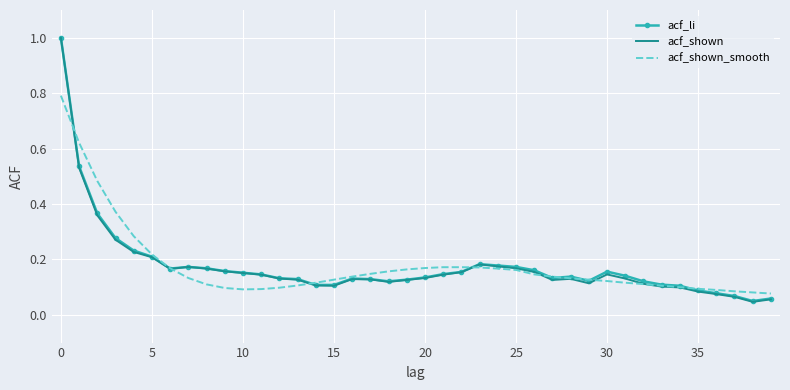

Which series has the widest spread of values?

acf_shown